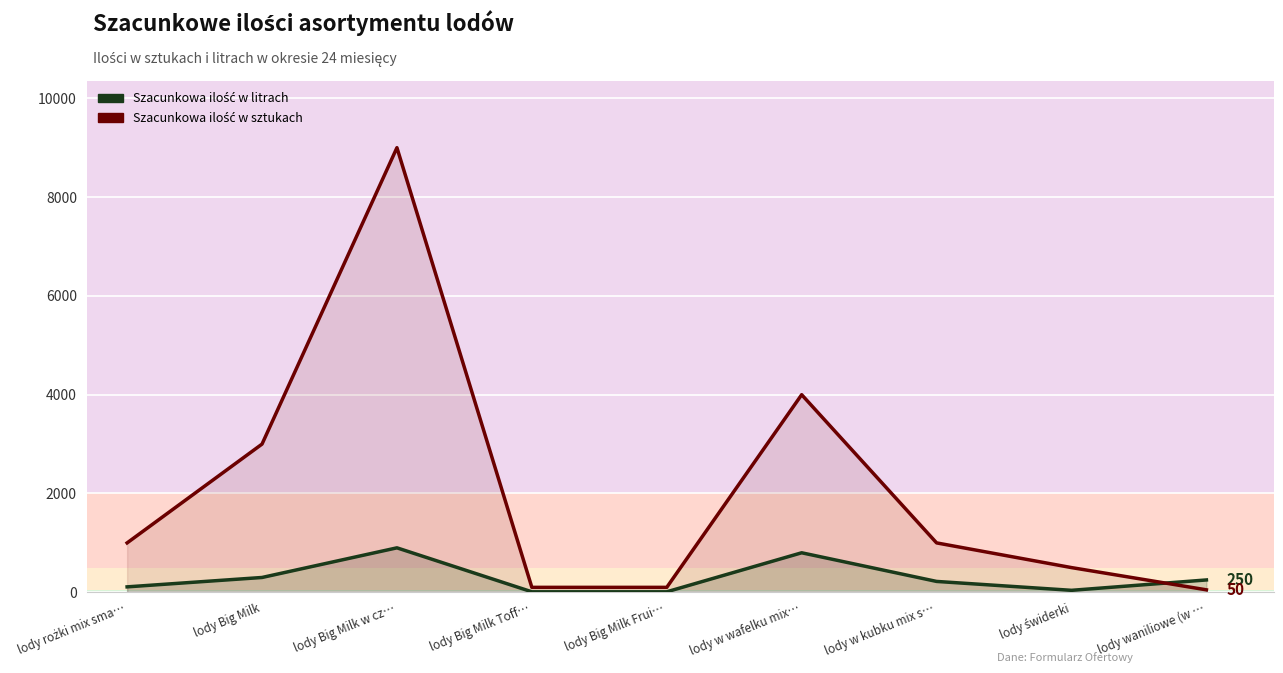

Between lody Big Milk and lody Big Milk Frui…, which is larger?

lody Big Milk